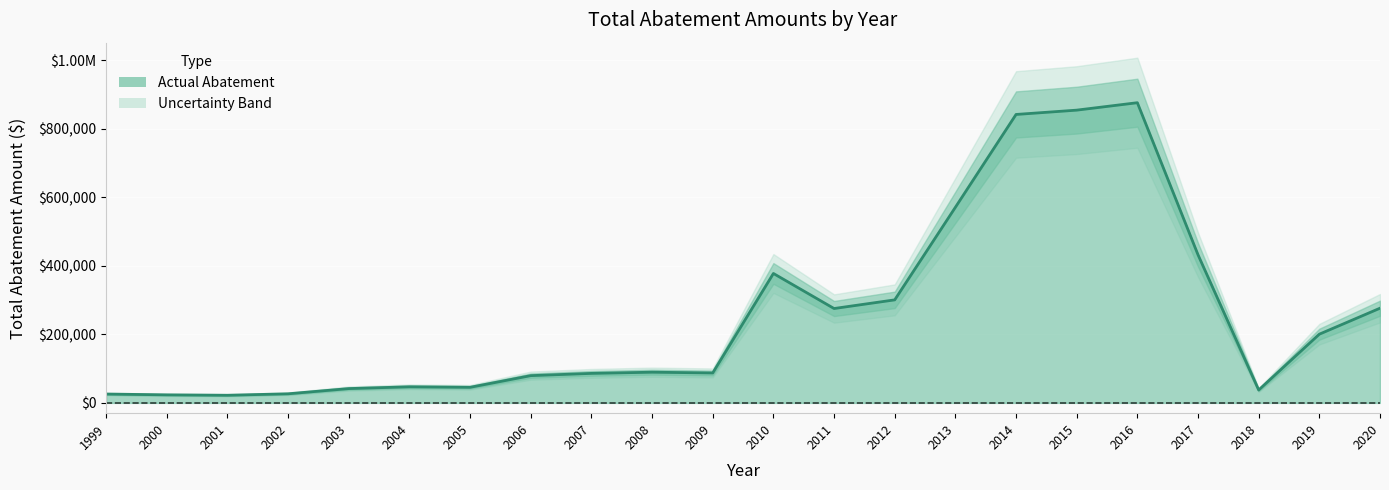

At which label is the value closest to 449220?

2017